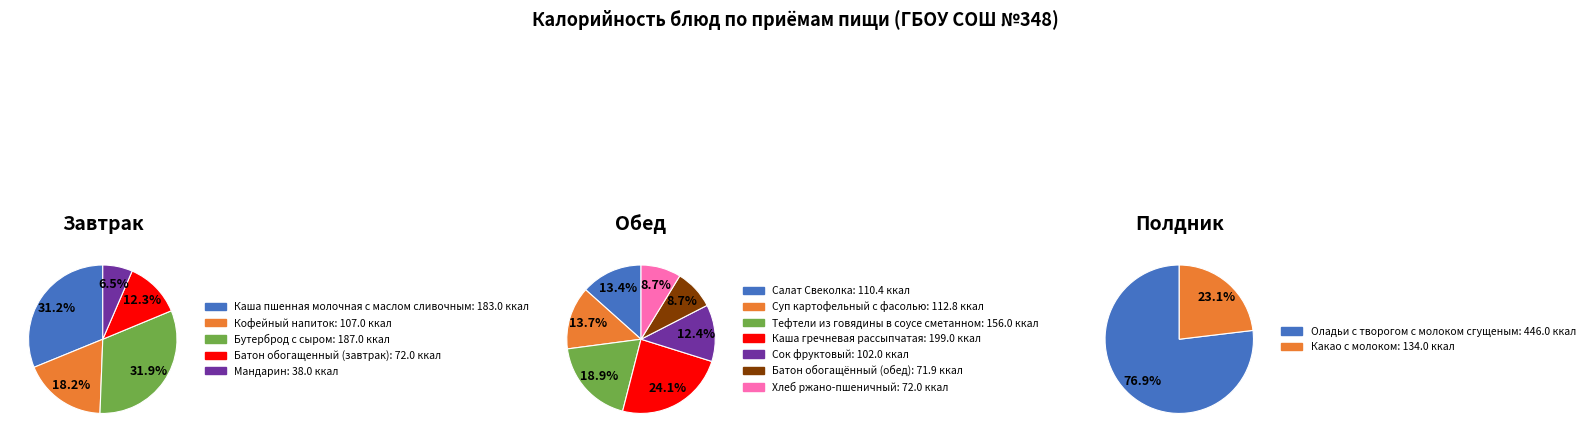

What percentage do Бутерброд с сыром and Каша пшенная молочная с маслом сливочным together represent?

63.0%